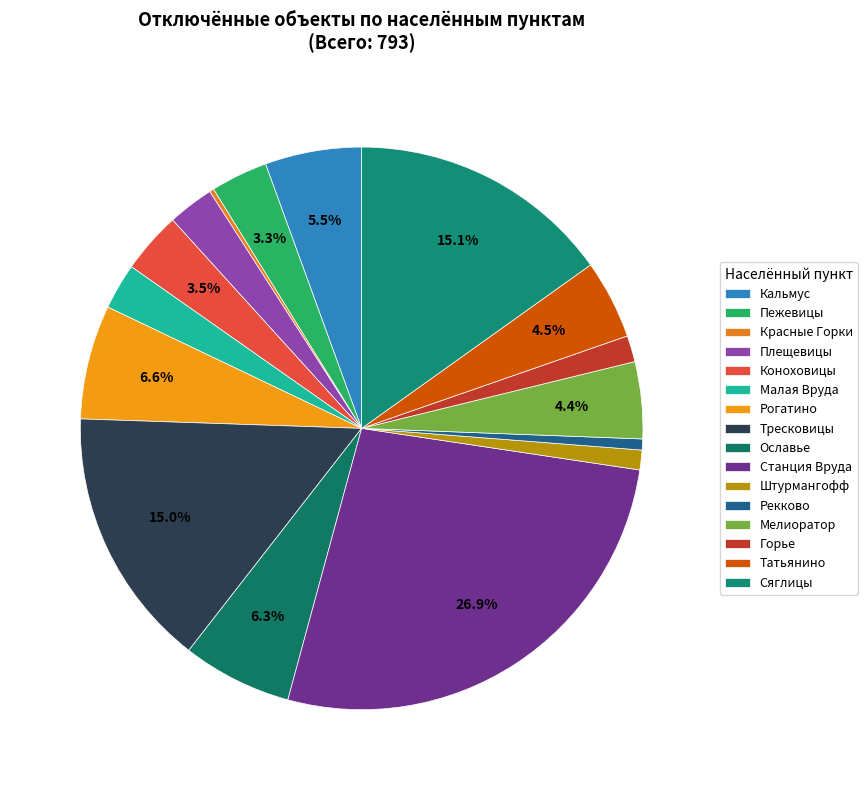

Is it true that Сяглицы is 30% of the pie?

False